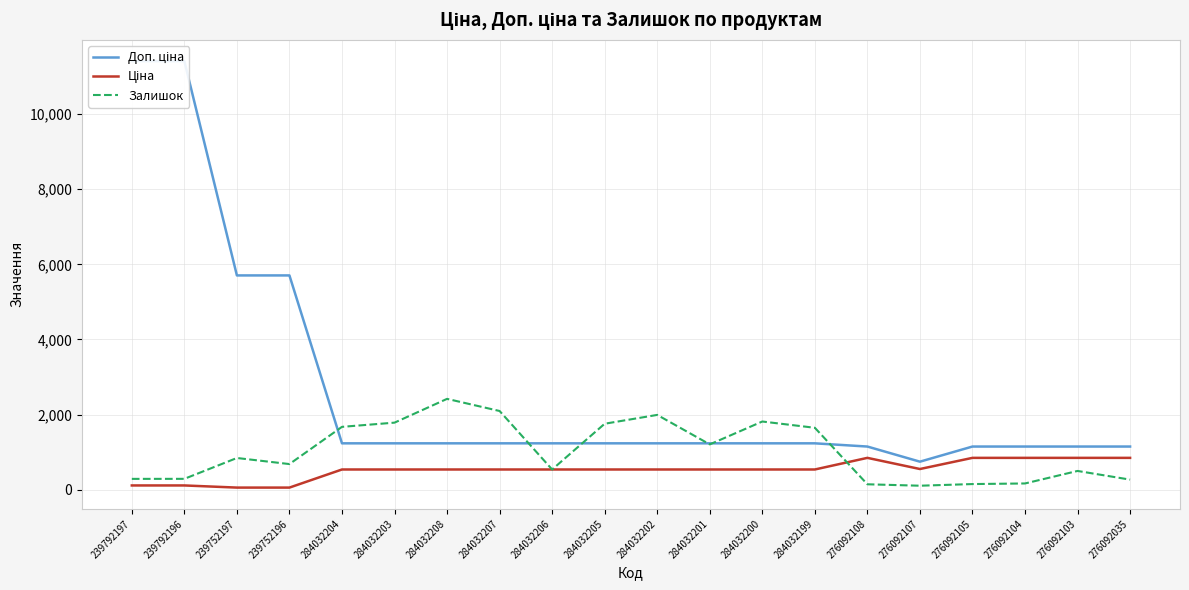

How many distinct data groups are displayed?

3